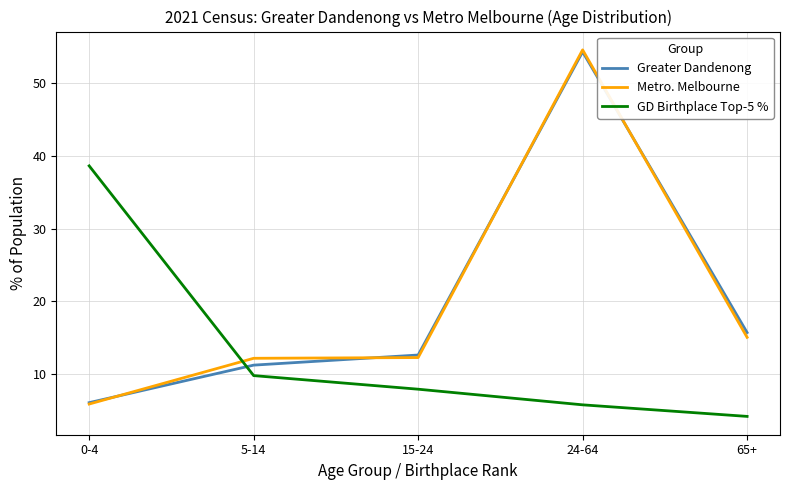

After their last crossing, which series has the higher values: Greater Dandenong or GD Birthplace Top-5 %?

Greater Dandenong